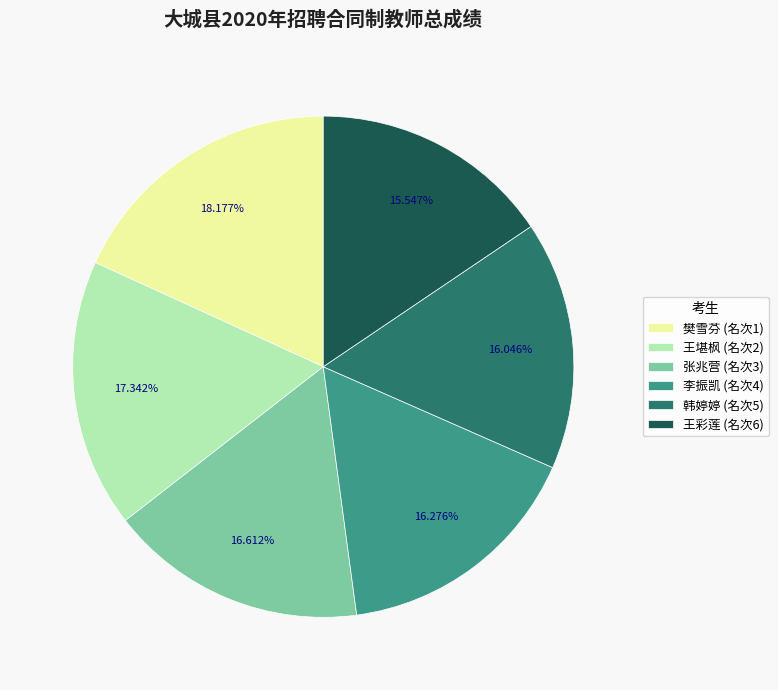

True or false: 李振凯 accounts for 24% of the total.

False